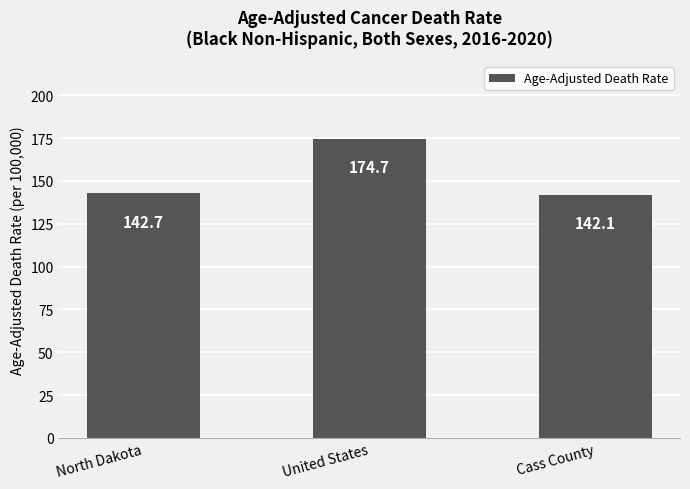

How many distinct data groups are displayed?

1